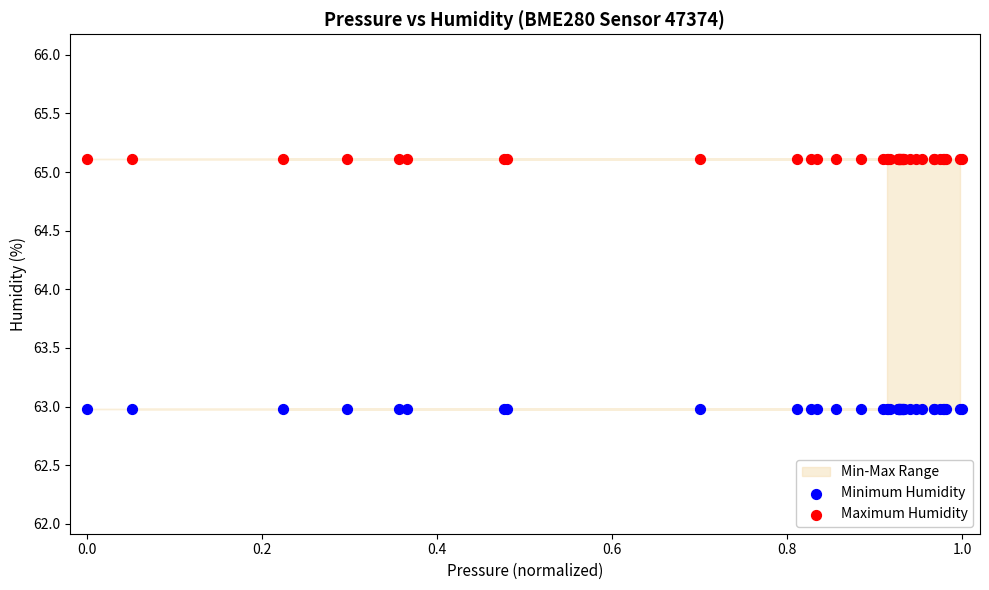

Which series contains the lowest Y value?

Minimum Humidity